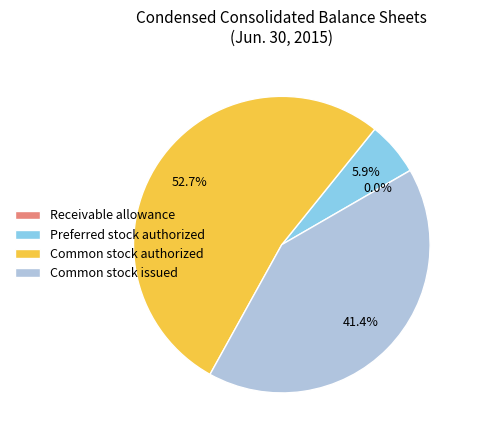

Is Common stock authorized the majority of the pie?

Yes